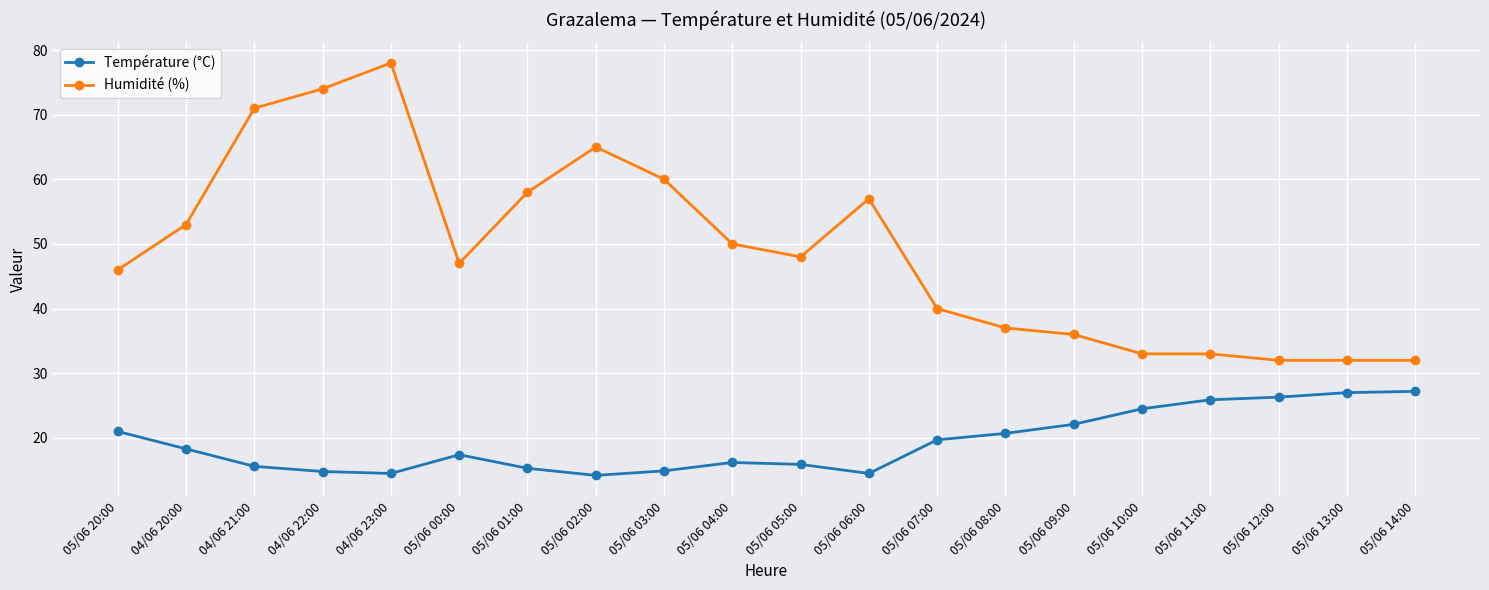

Does the chart have visible grid lines?

Yes